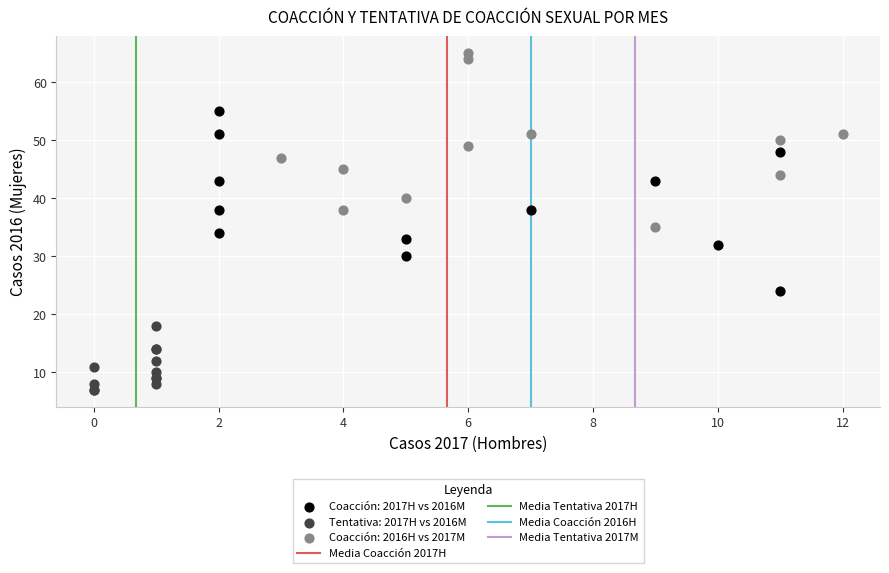

Which series has the widest spread of Y values?

Coacción: 2017H vs 2016M